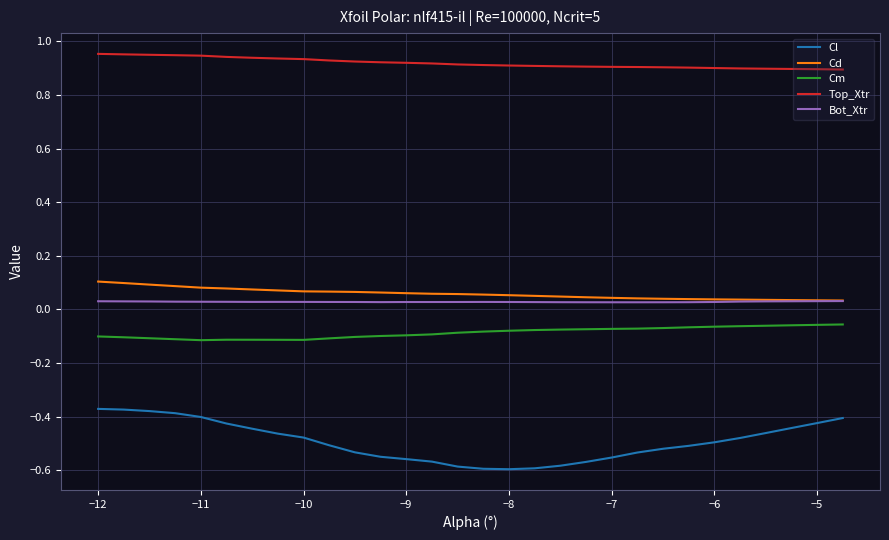

Which series has the largest range (max minus min)?

Cl